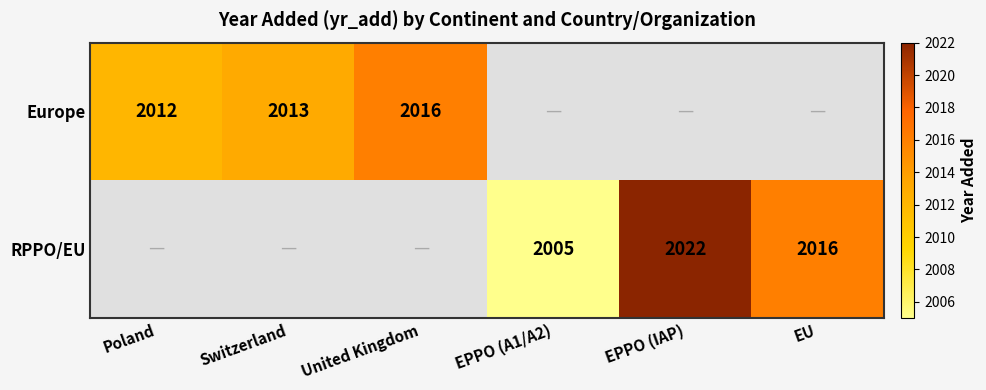

True or false: RPPO/EU has a value of 2005 at EPPO (A1/A2).

True